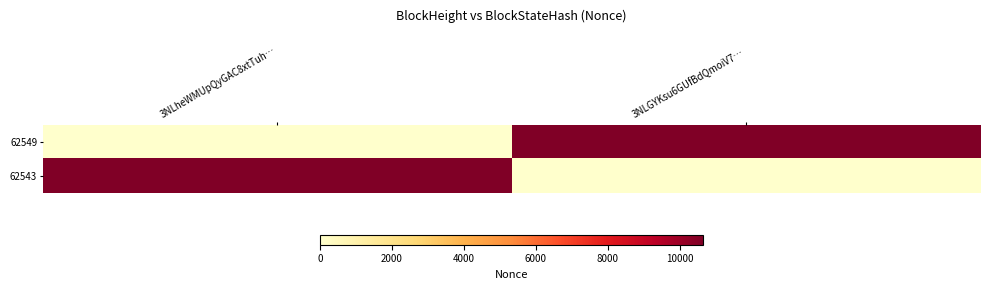

Which category has the lowest value across all series?

3NLheWMUpQyGAC8xtTuh…